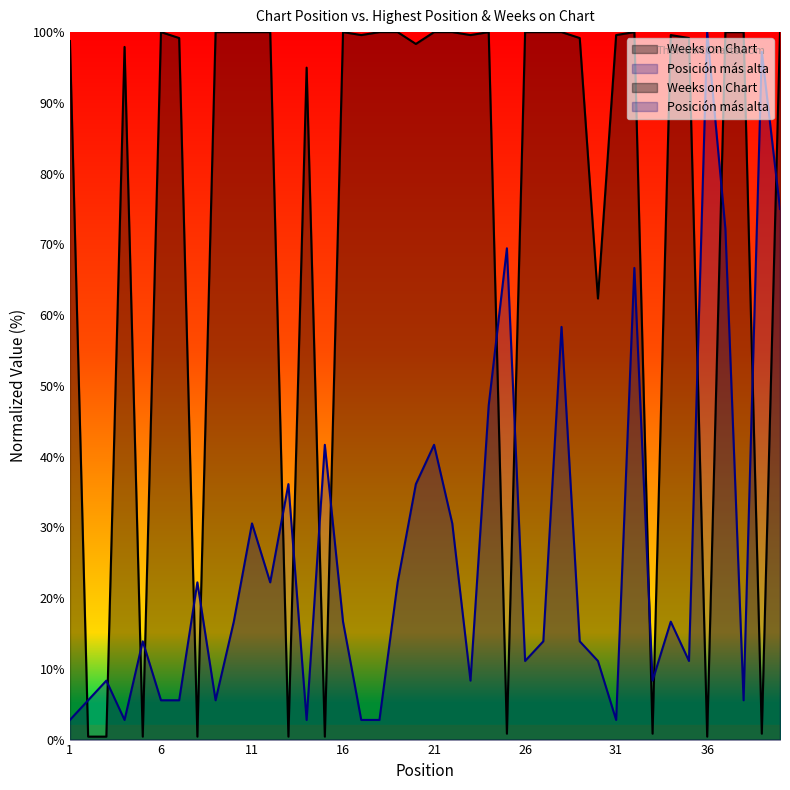

What is the value of the Weeks on Chart point at the 1st from the left?

98.7